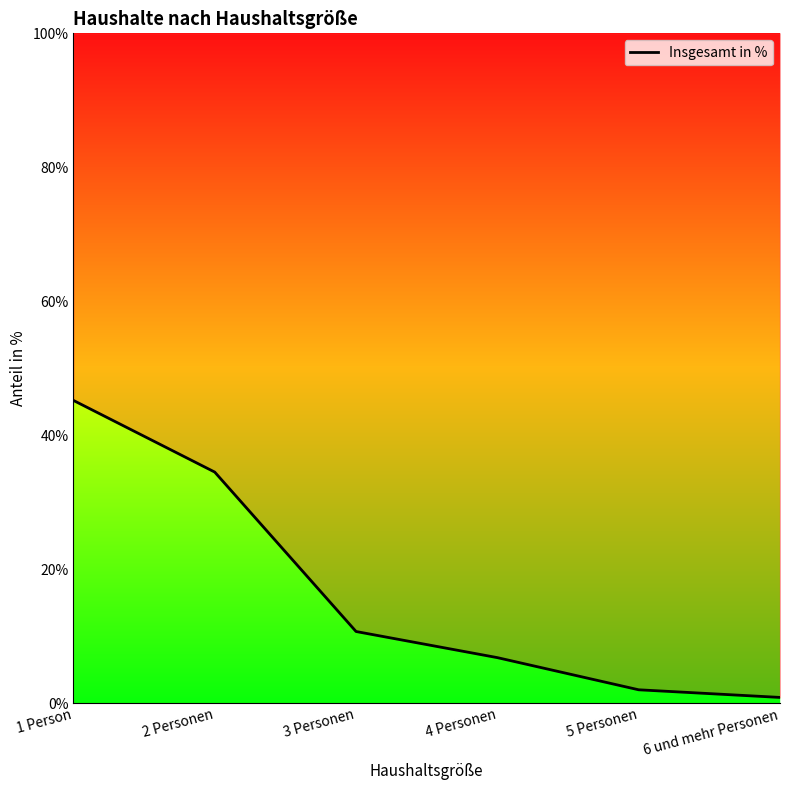

At which label does the data first exceed 10?

1 Person